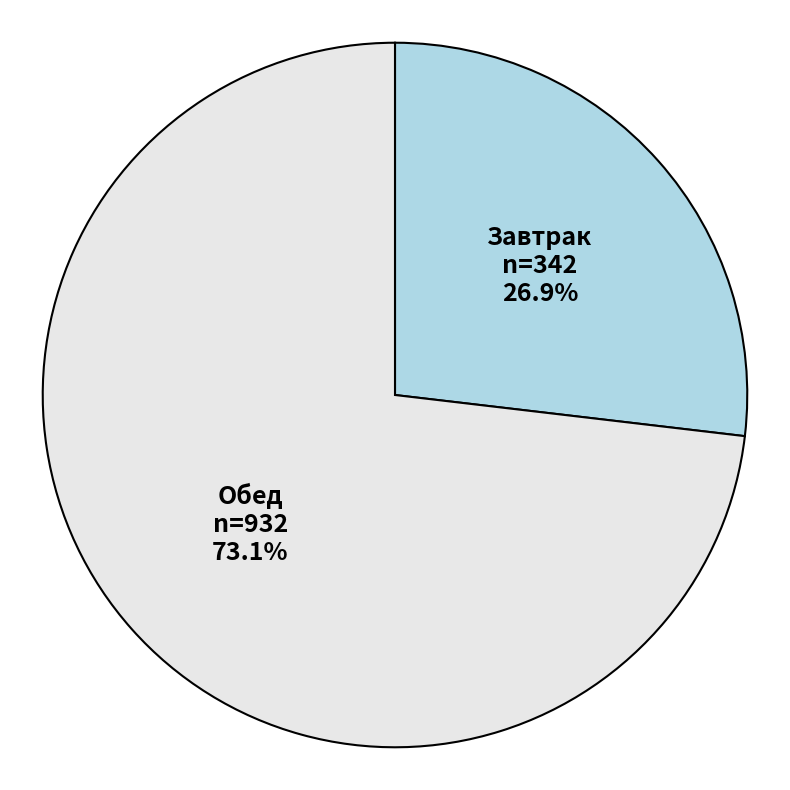

Count the number of slices in the pie.

2